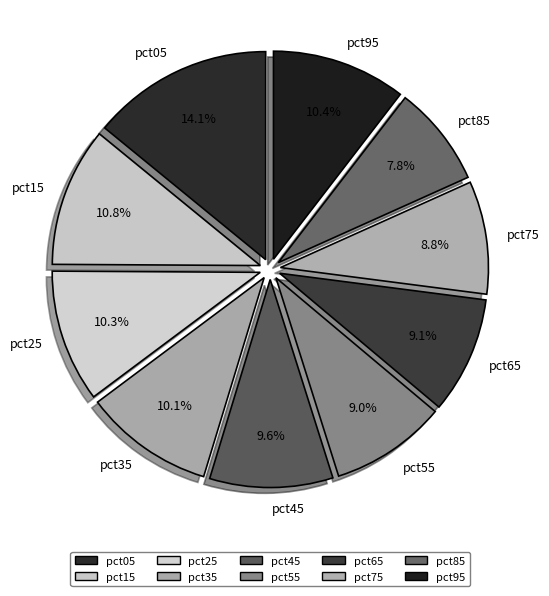

Which has a higher value, pct85 or pct15?

pct15